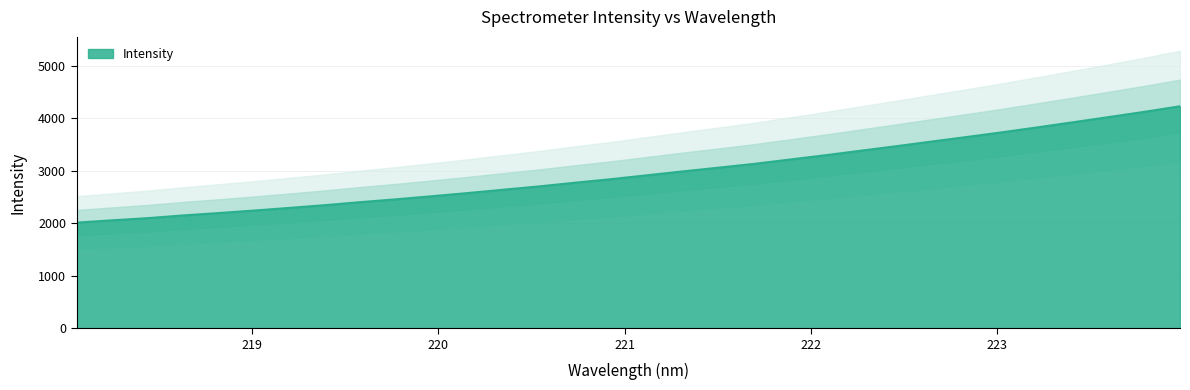

Does the chart display data point markers on the line(s)?

No